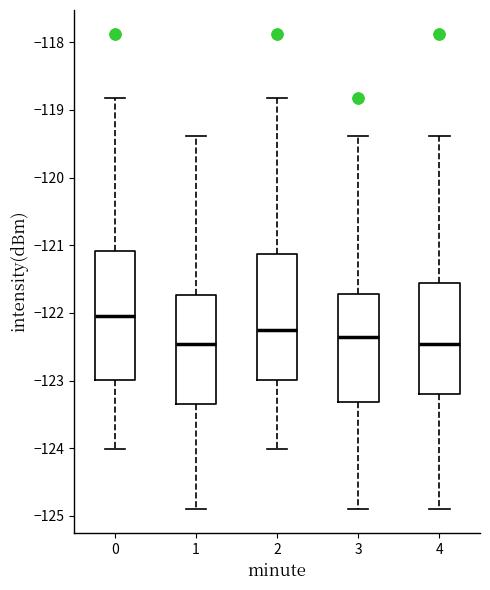

Reading left to right, read every box against the y-axis: the position of its median line, the range the box covers, and the ends of its whiskers. The values are not printed on the chart, so give them approximately, as read against the axis.

0: median -122.0, box -123.0 to -121.1, whiskers -124.0 to -118.8
1: median -122.5, box -123.3 to -121.7, whiskers -124.9 to -119.4
2: median -122.3, box -123.0 to -121.1, whiskers -124.0 to -118.8
3: median -122.4, box -123.3 to -121.7, whiskers -124.9 to -119.4
4: median -122.5, box -123.2 to -121.6, whiskers -124.9 to -119.4